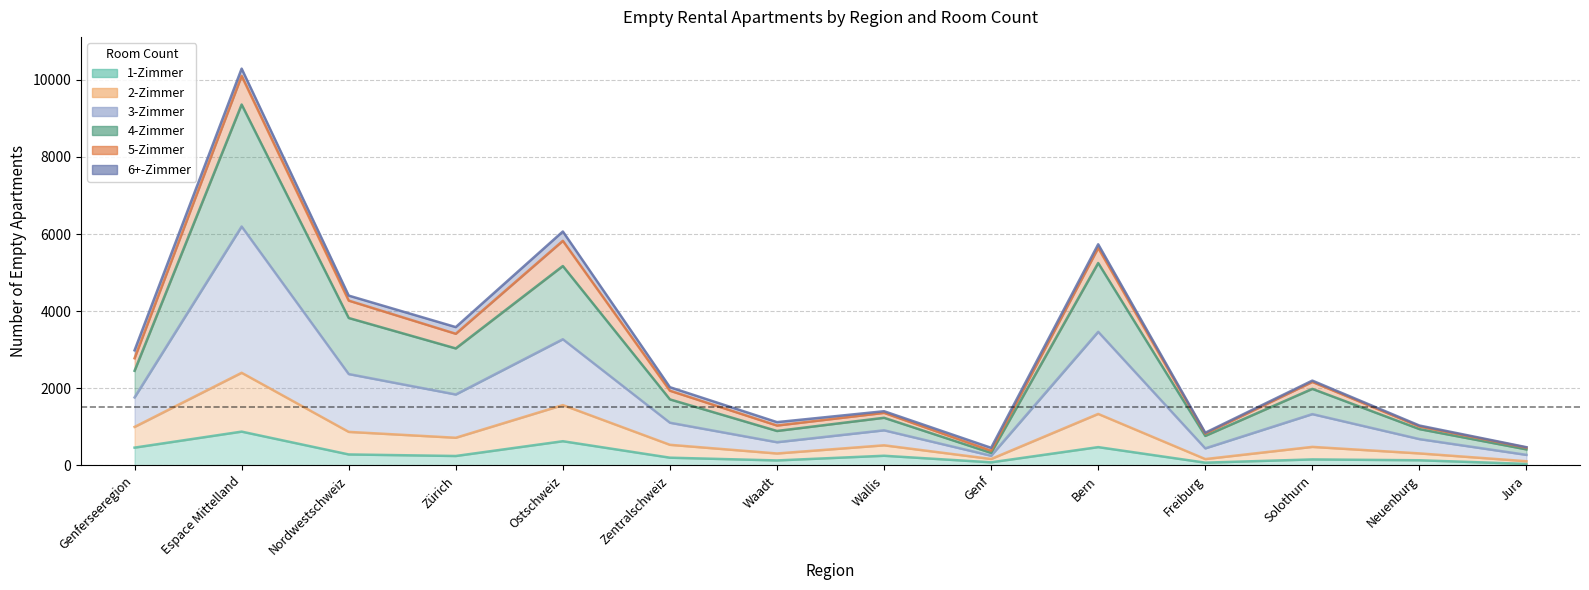

What is the minimum value for 2-Zimmer?

109